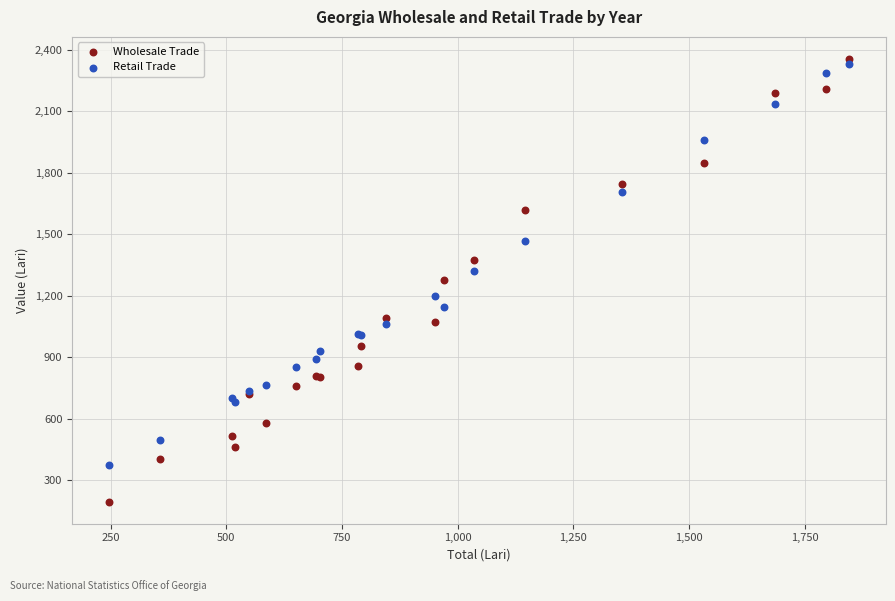

What are all the series names shown in the legend?

Wholesale Trade, Retail Trade